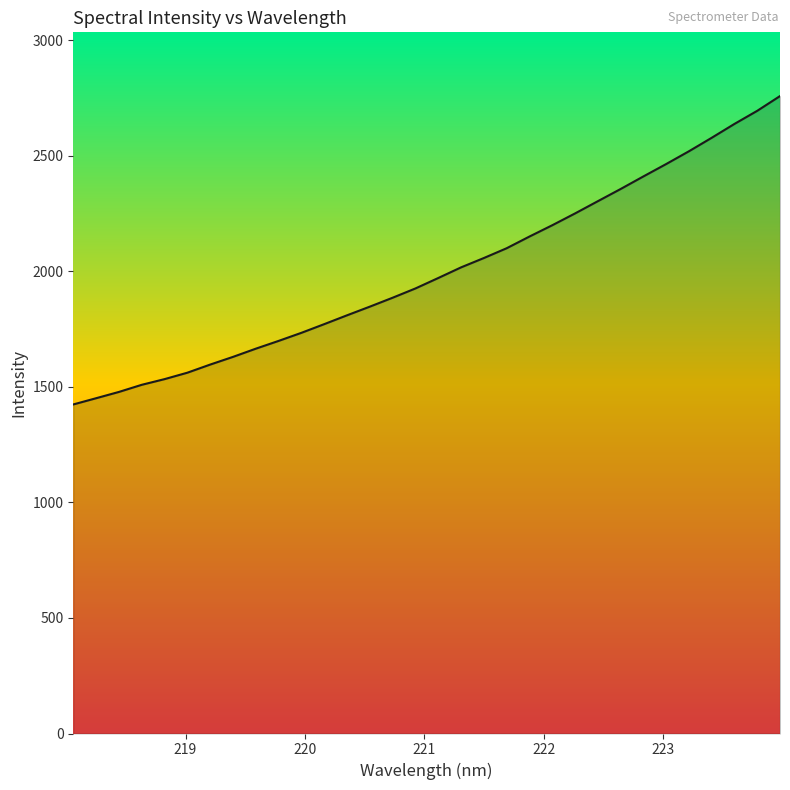

How many series are shown in this chart?

1